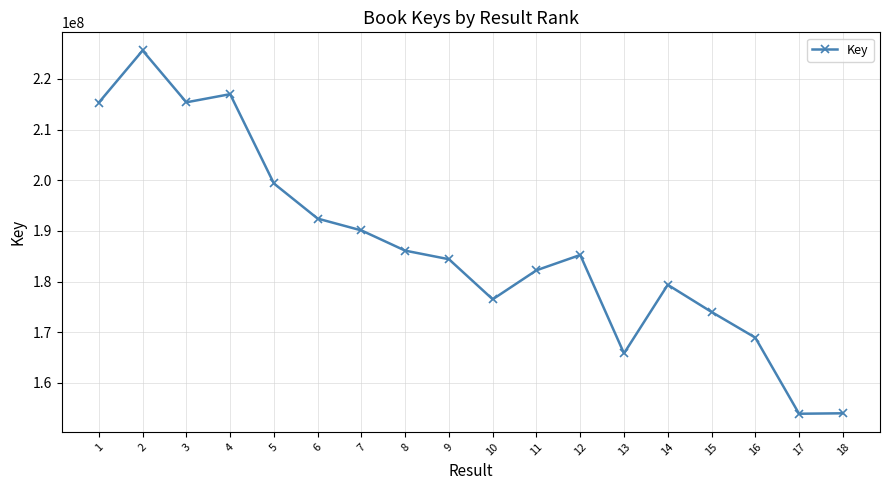

What is the value of the 2nd point from the left?

225604842